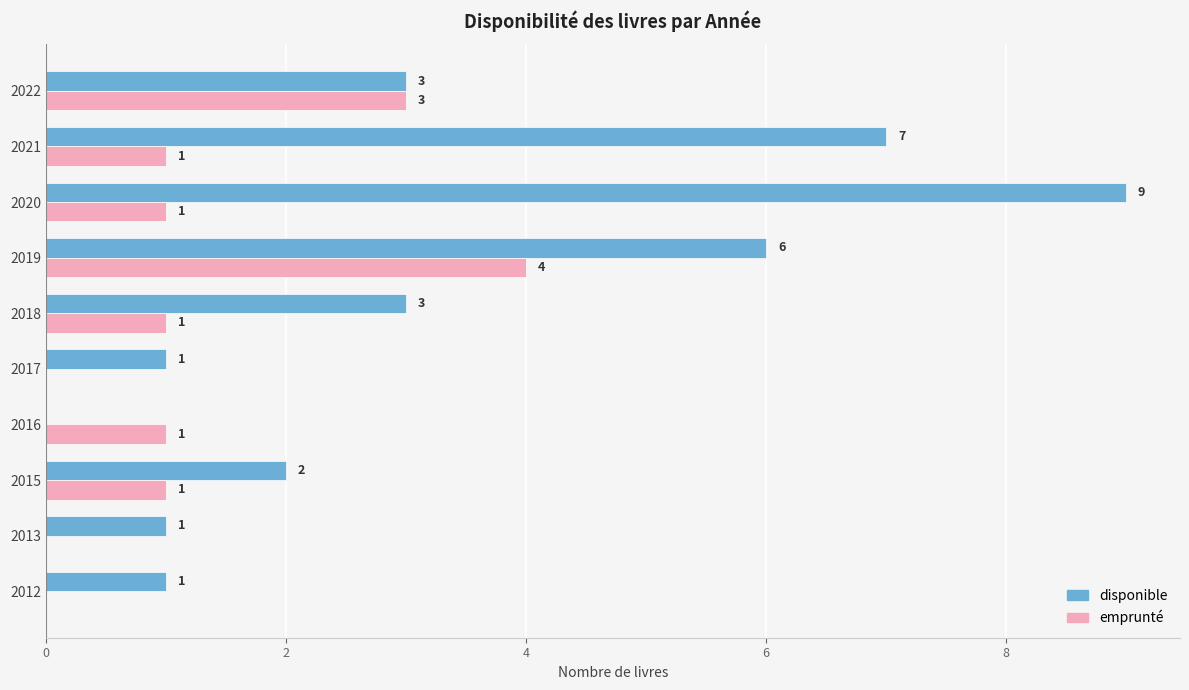

Which series has the largest total across all categories?

disponible